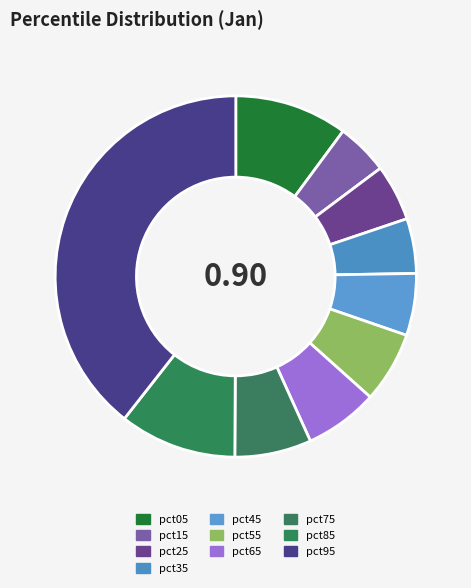

Is there a majority slice in this chart?

No